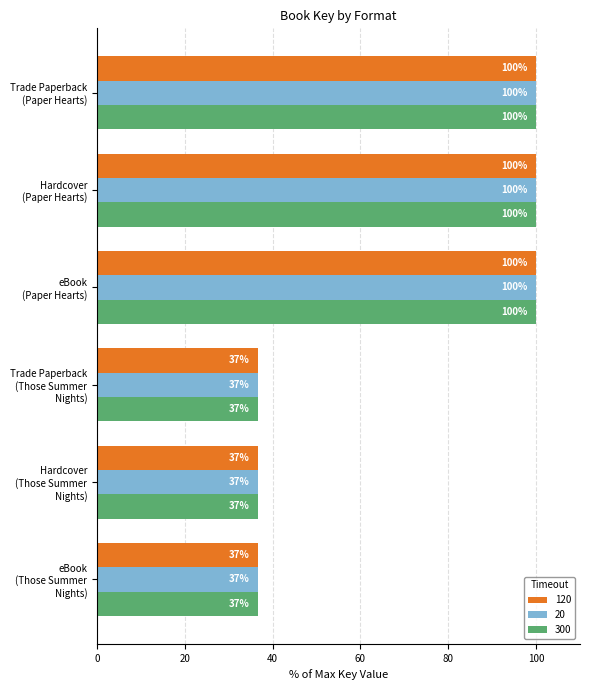

At how many categories does at least one series exceed 52?

3